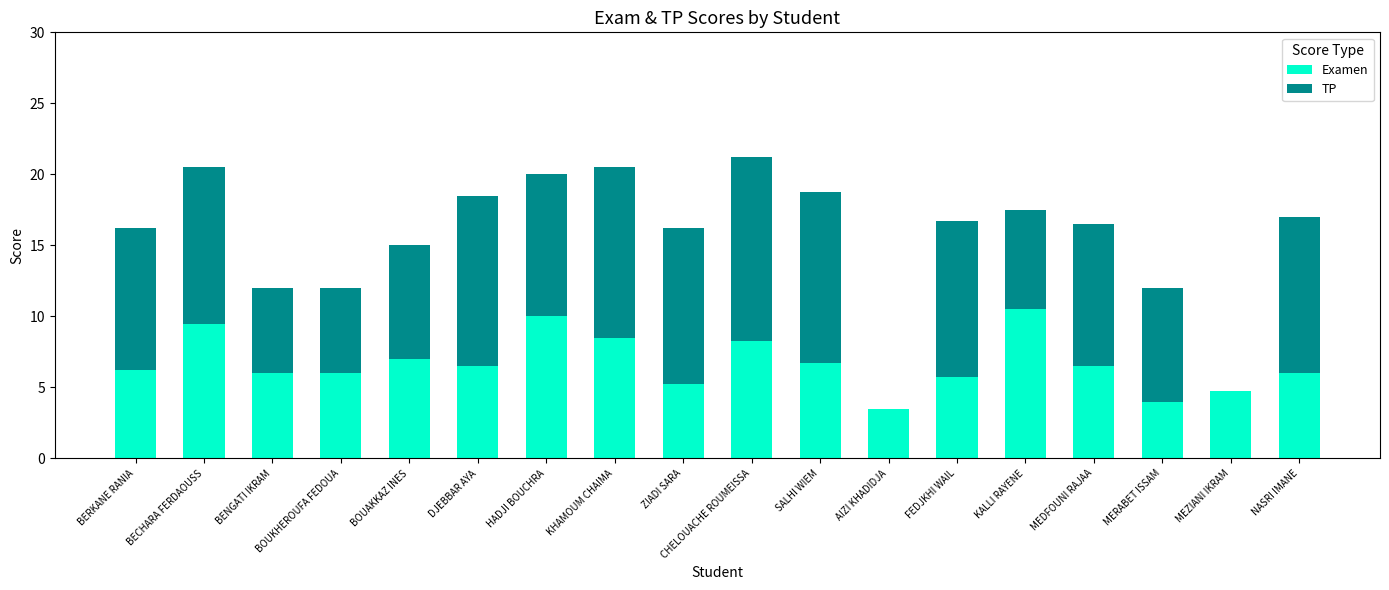

Are the bars horizontal?

No